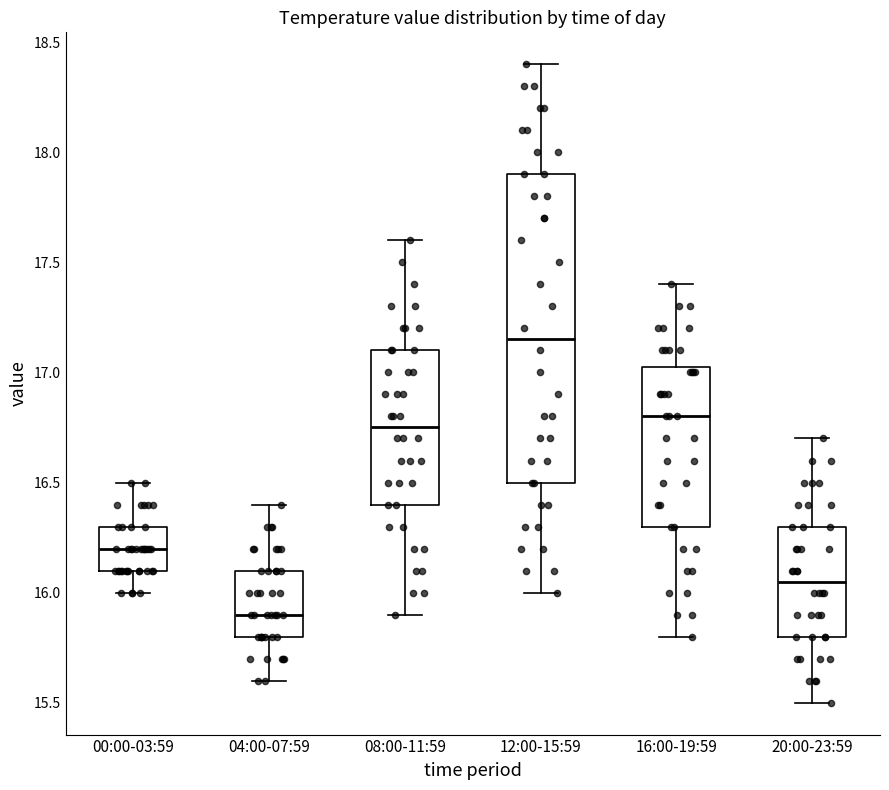

Reading left to right, read every box against the y-axis: the position of its median line, the range the box covers, and the ends of its whiskers. The values are not printed on the chart, so give them approximately, as read against the axis.

00:00-03:59: median 16.20, box 16.10 to 16.30, whiskers 16.00 to 16.50
04:00-07:59: median 15.90, box 15.80 to 16.10, whiskers 15.60 to 16.40
08:00-11:59: median 16.75, box 16.40 to 17.10, whiskers 15.90 to 17.60
12:00-15:59: median 17.15, box 16.50 to 17.90, whiskers 16.00 to 18.40
16:00-19:59: median 16.80, box 16.30 to 17.05, whiskers 15.80 to 17.40
20:00-23:59: median 16.05, box 15.80 to 16.30, whiskers 15.50 to 16.70